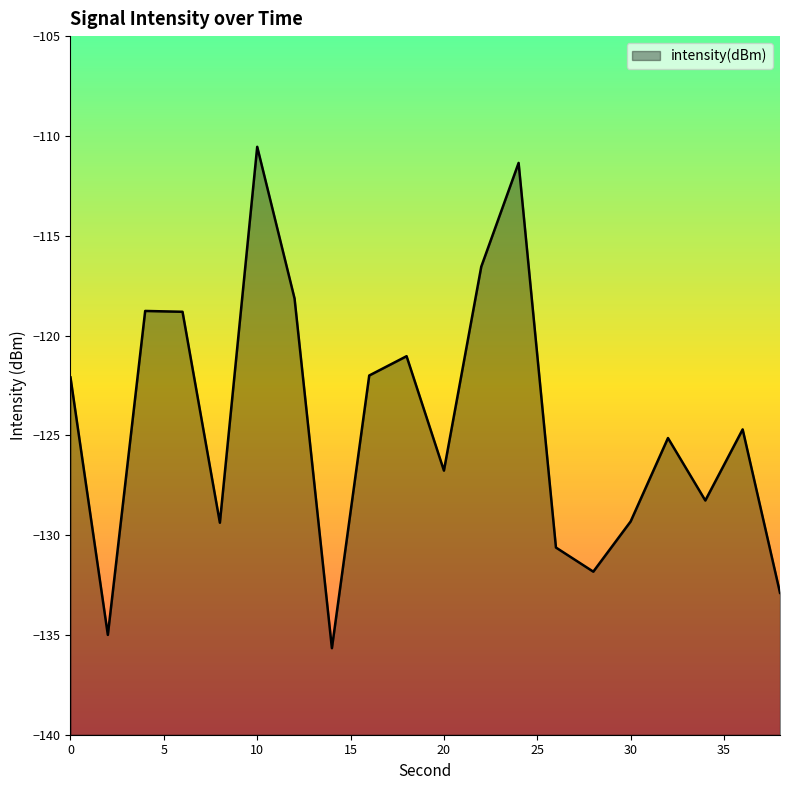

True or false: the data shows -125.1 at 32.

True